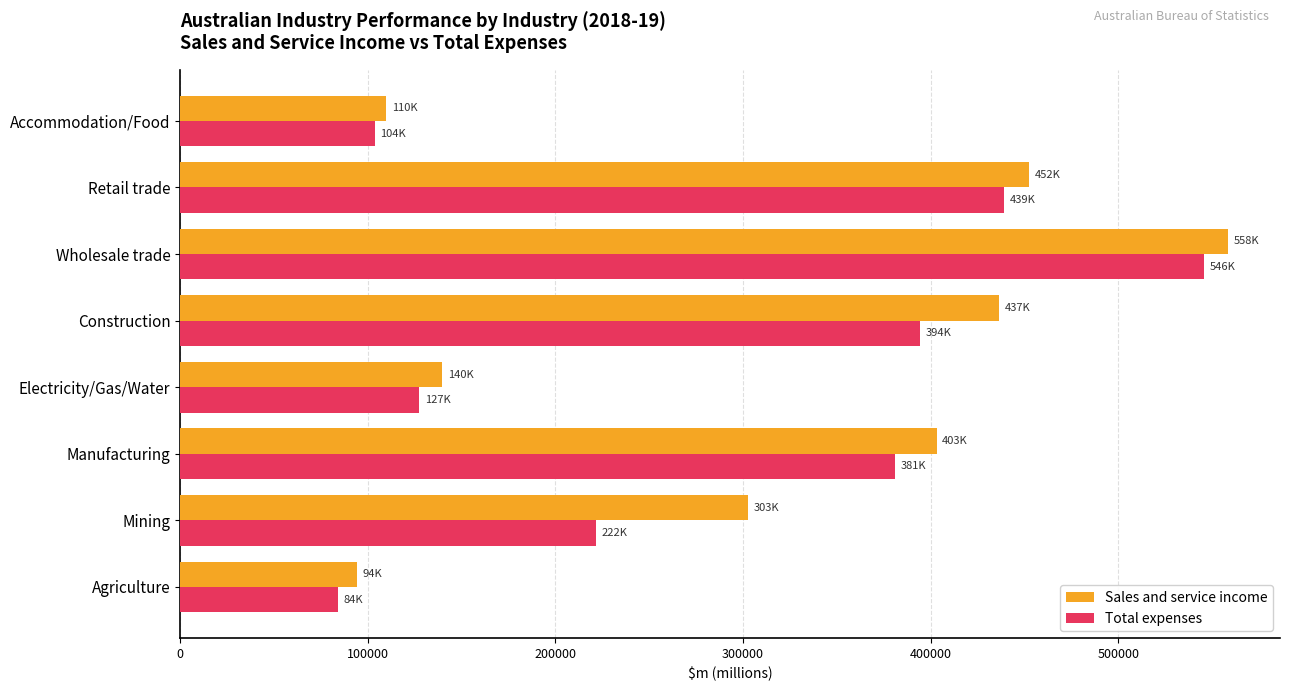

Is the value of Sales and service income at Manufacturing greater than the value of Total expenses at Manufacturing?

Yes